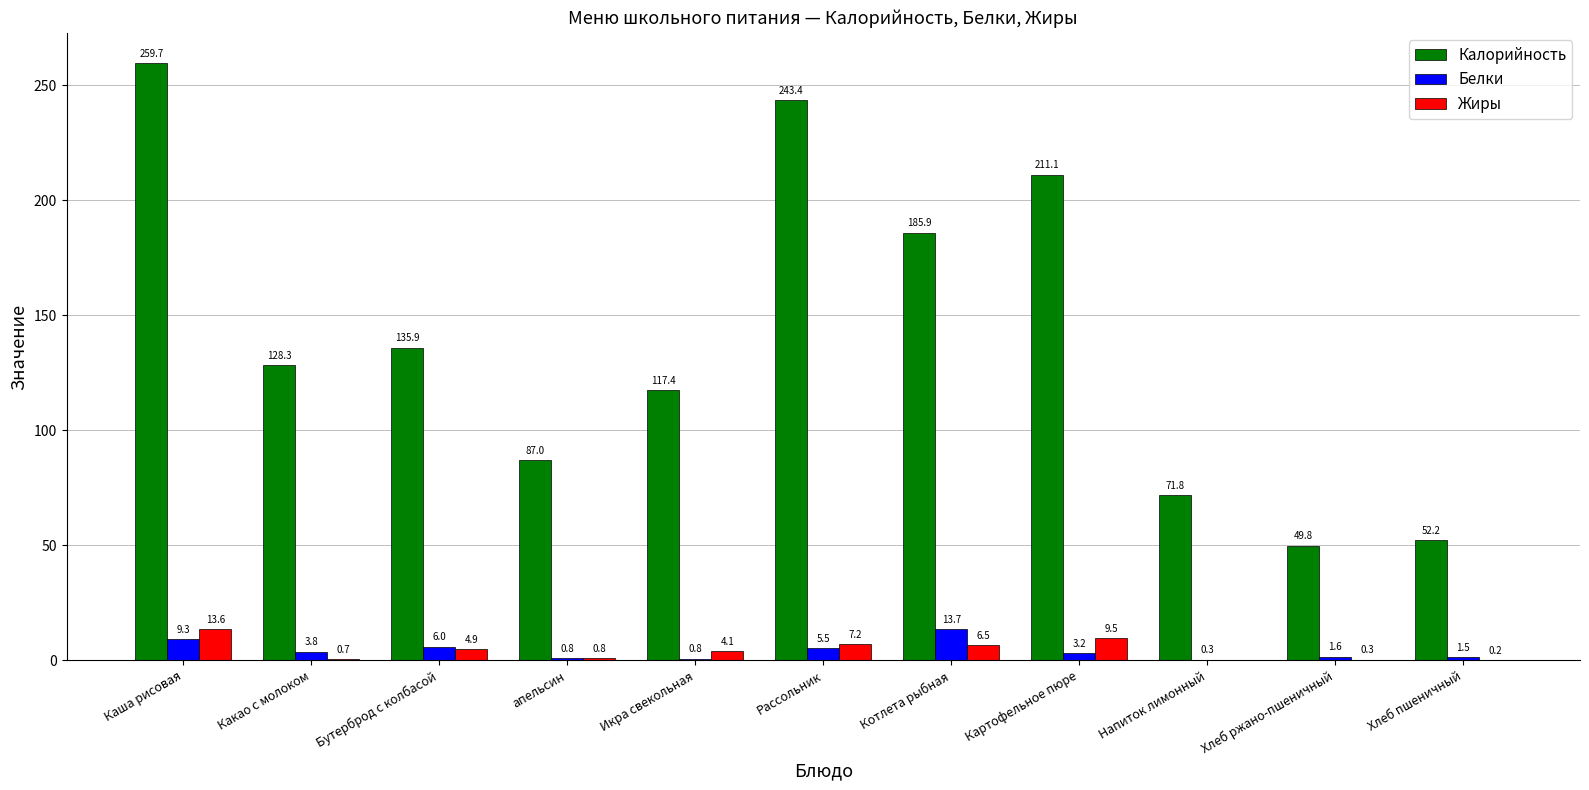

What is the sum of all Калорийность values?

1542.5